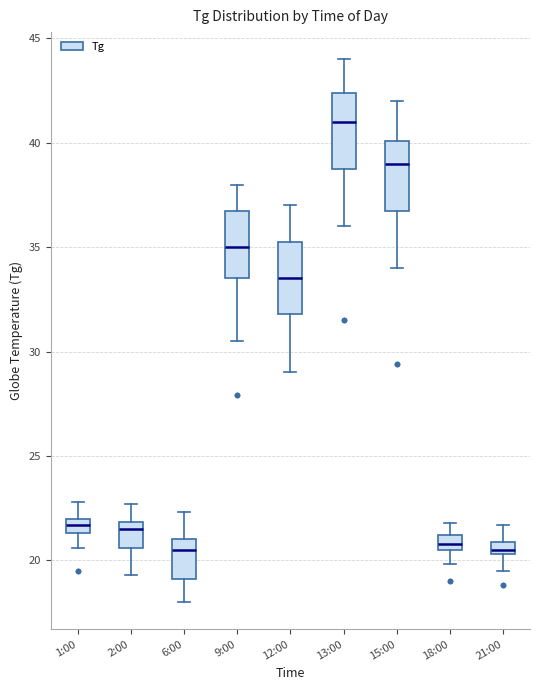

Where is the upper edge of the box for 18:00 on the y-axis? The values are not printed on the chart, so give them approximately, as read against the axis.

21.0